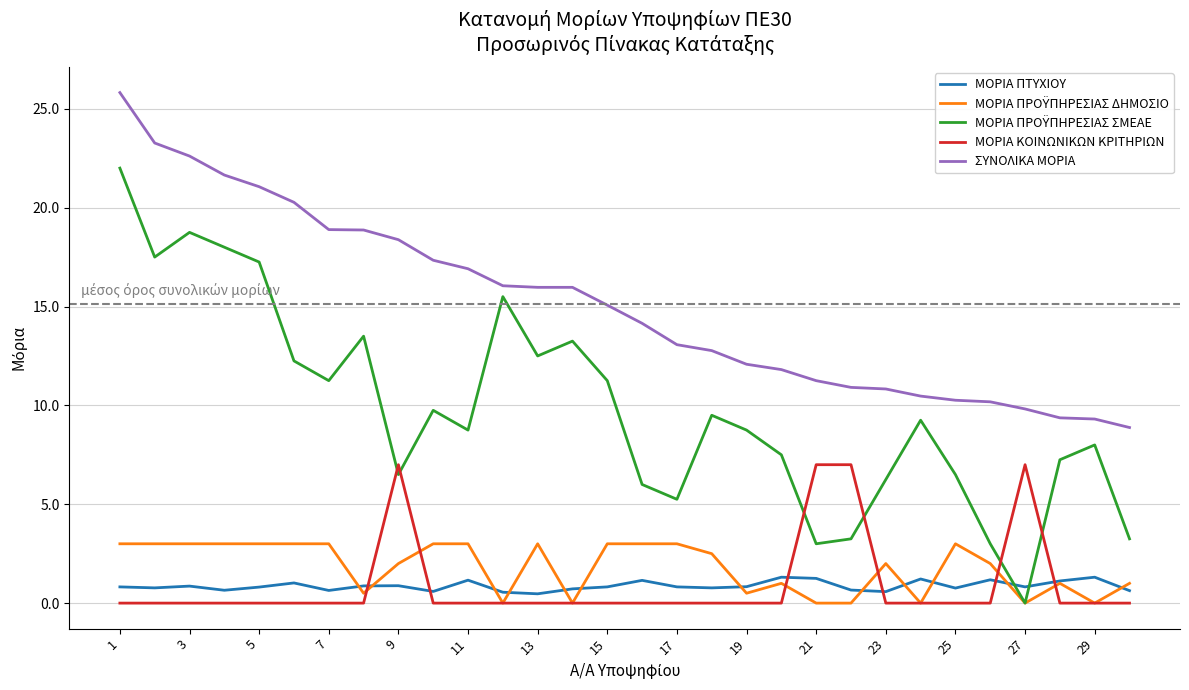

Which series has the largest total across all categories?

ΣΥΝΟΛΙΚΑ ΜΟΡΙΑ